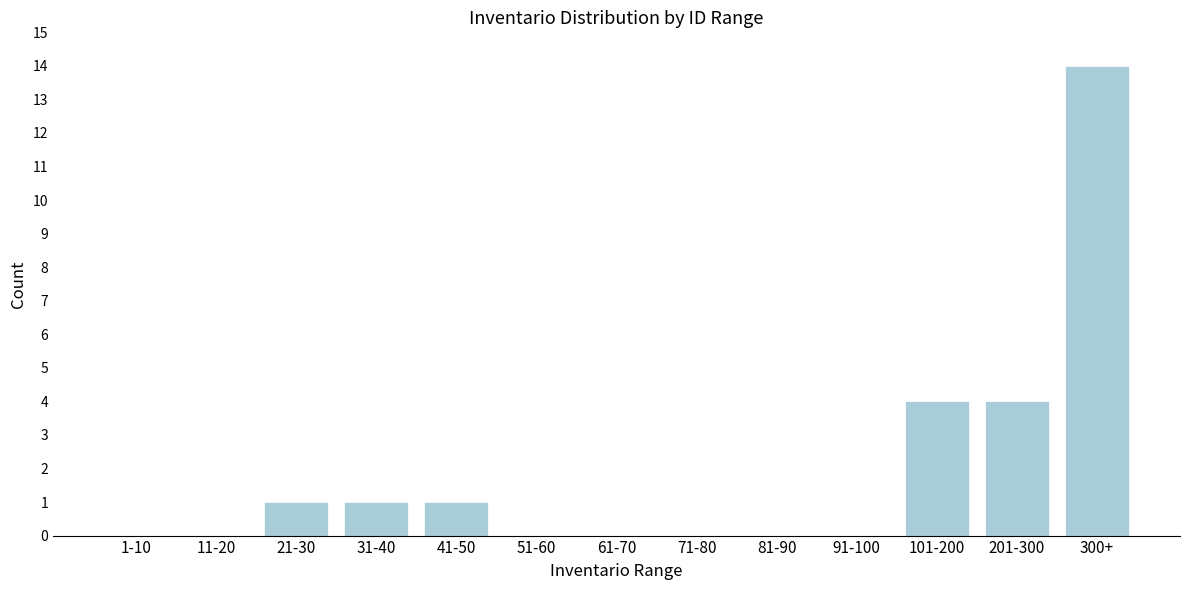

Reading right to left, list all the values displayed in this chart.

300+=14	201-300=4	101-200=4	91-100=0	81-90=0	71-80=0	61-70=0	51-60=0	41-50=1	31-40=1	21-30=1	11-20=0	1-10=0